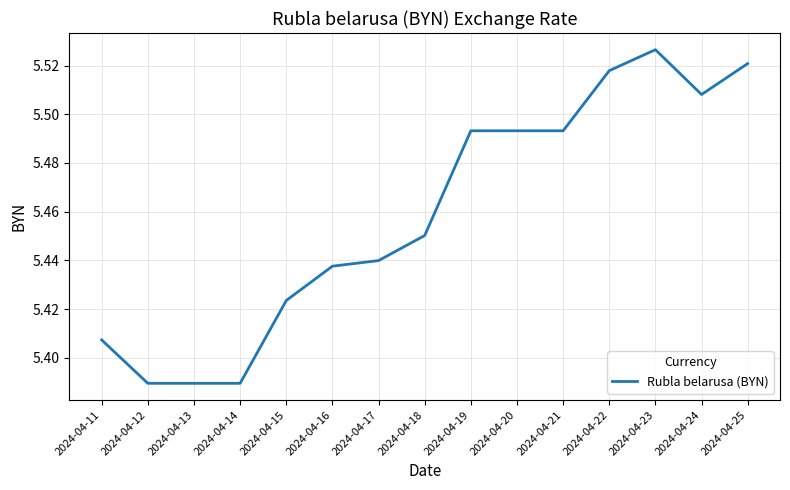

How many lines are shown in the chart?

1